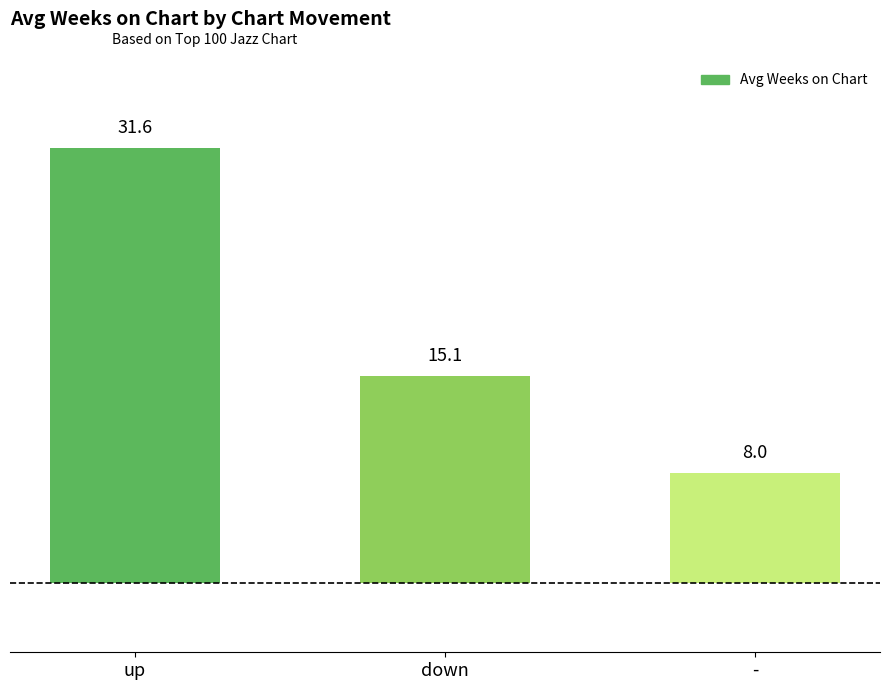

What is the average value?

18.2